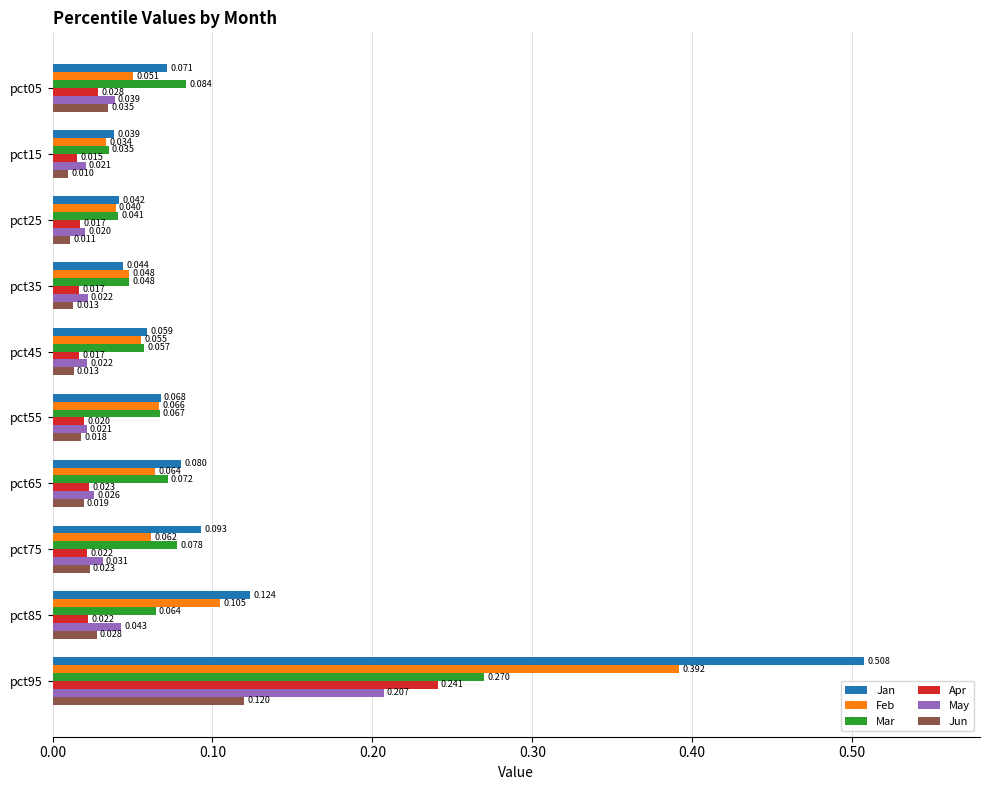

At pct45, list the series in order from smallest to largest.

Jun, Apr, May, Feb, Mar, Jan